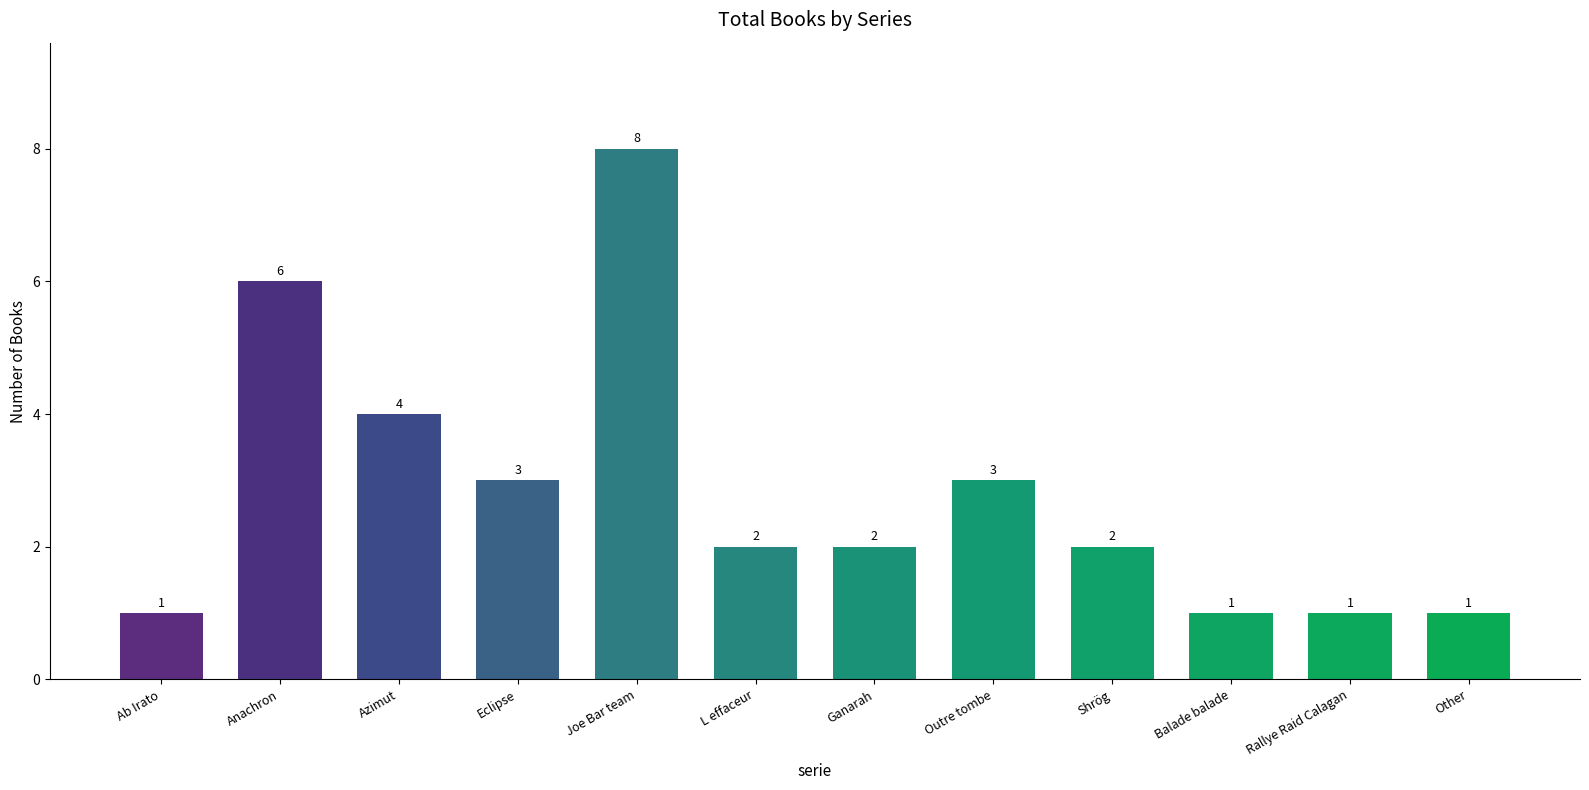

What is the greatest value displayed?

8